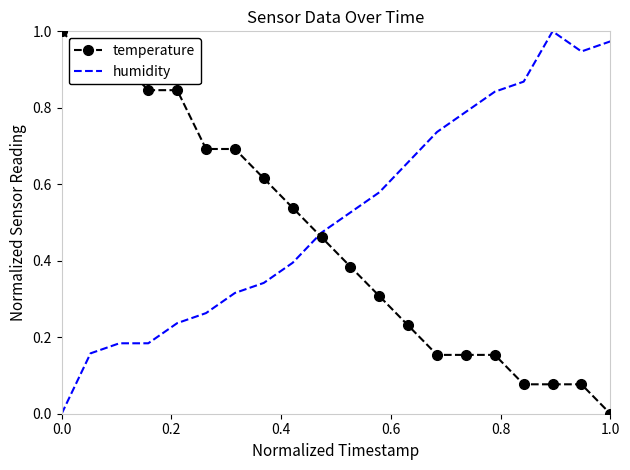

List the series in order of their overall mean, lowest first.

temperature, humidity